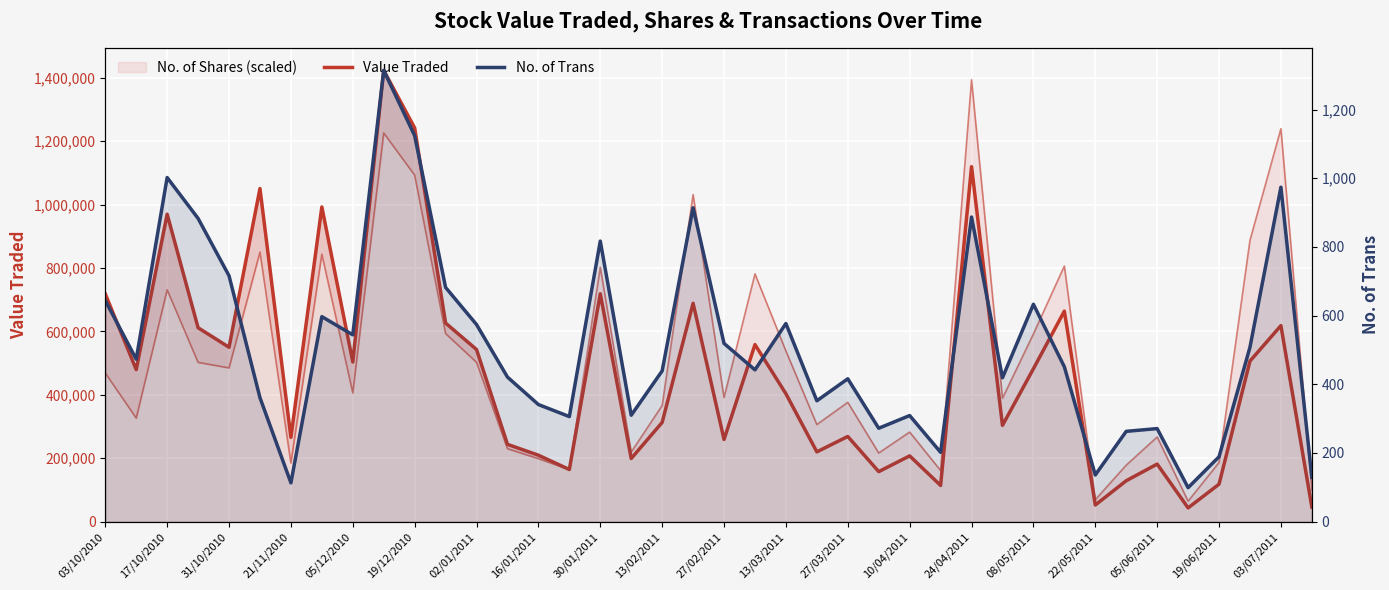

After their last crossing, which series has the higher values: No. of Shares (scaled) or Value Traded?

No. of Shares (scaled)